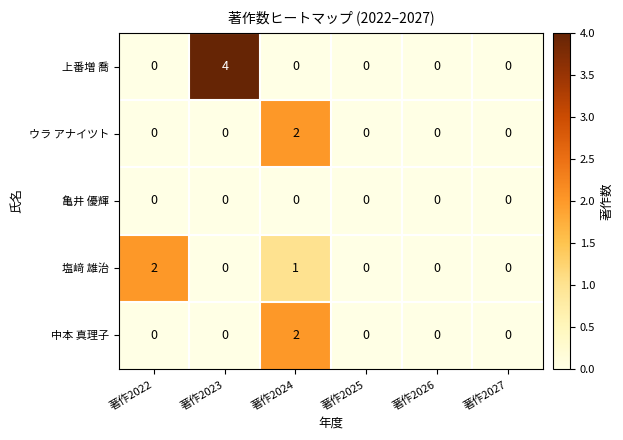

At which category is the sum across all series the highest?

著作2024